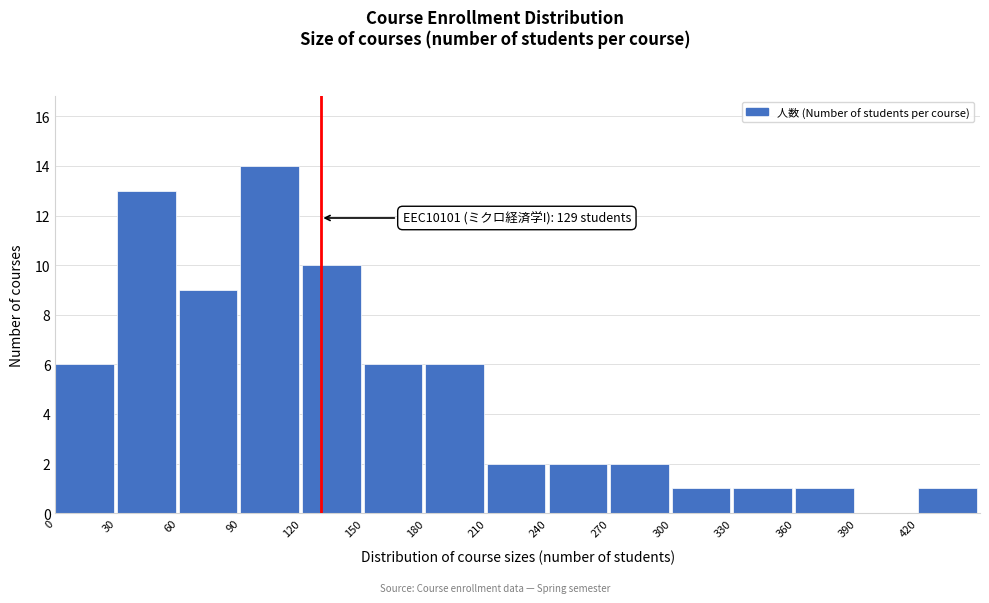

Which range on the x-axis has the tallest bar?

90 to 120